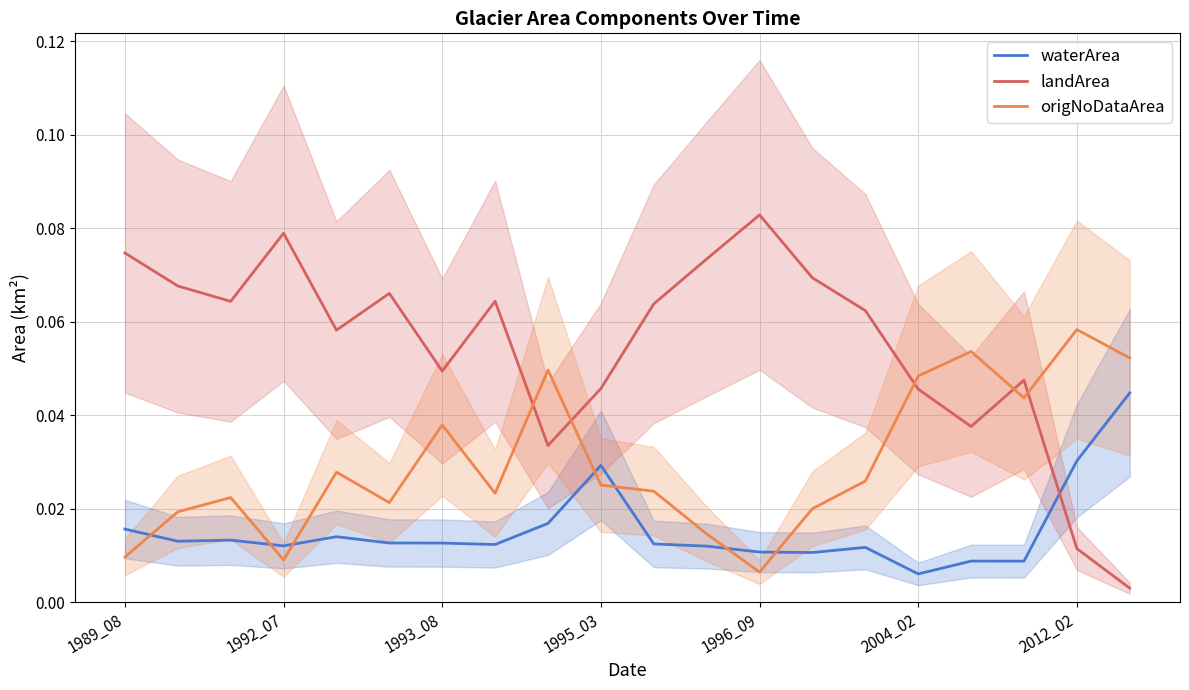

At which label is waterArea closest to 0?

2004_02